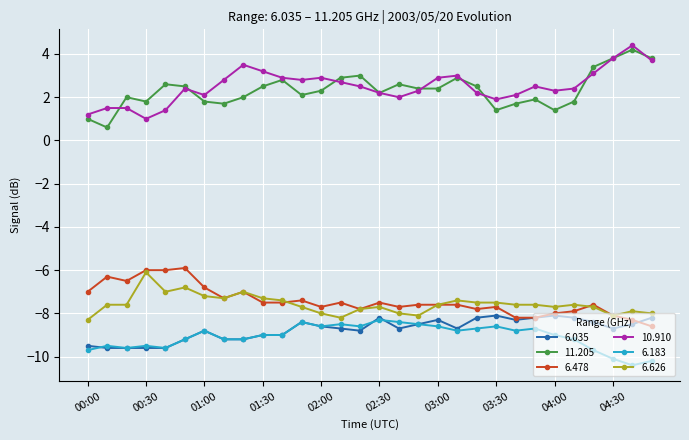

How many distinct data groups are displayed?

6